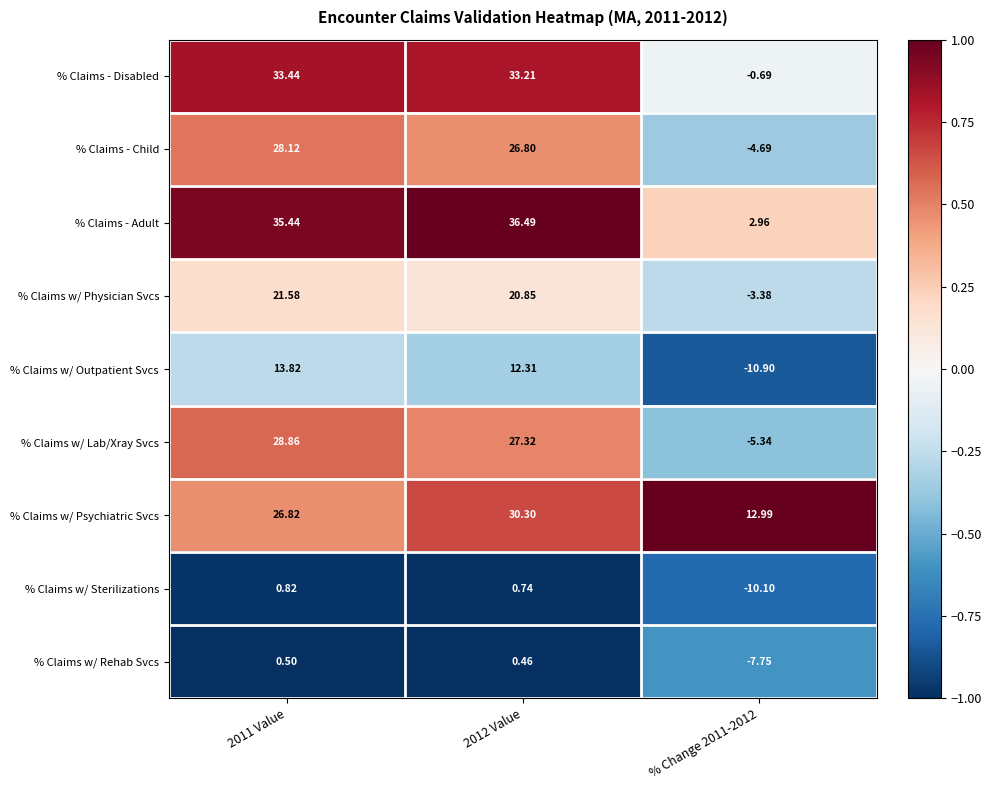

What is the total value across all series at 2012 Value?

188.5